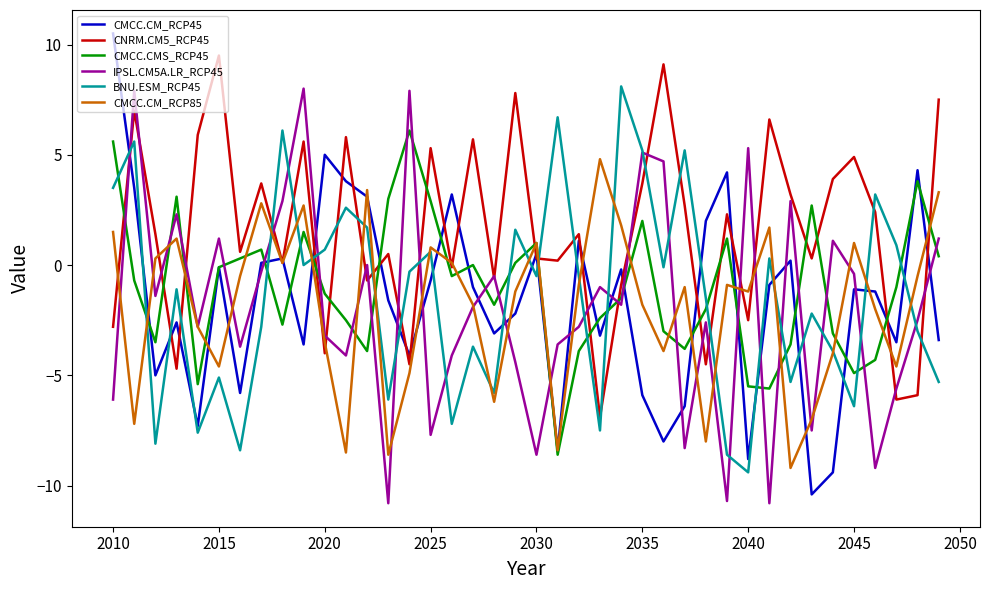

True or false: CMCC.CMS_RCP45 and IPSL.CM5A.LR_RCP45 cross at least once.

True